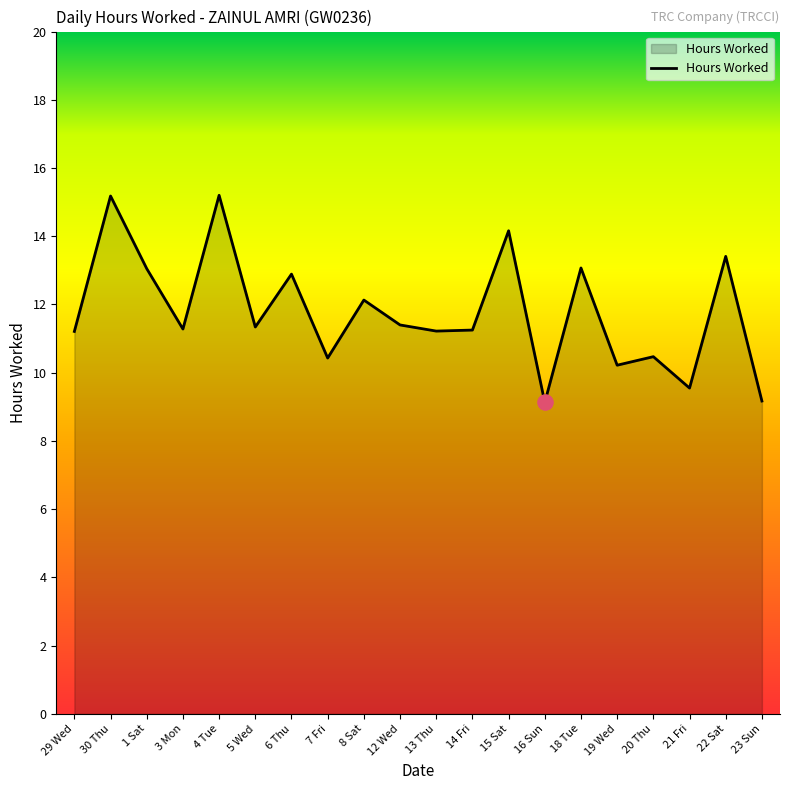

Between 22 Sat and 30 Thu, which is larger?

30 Thu